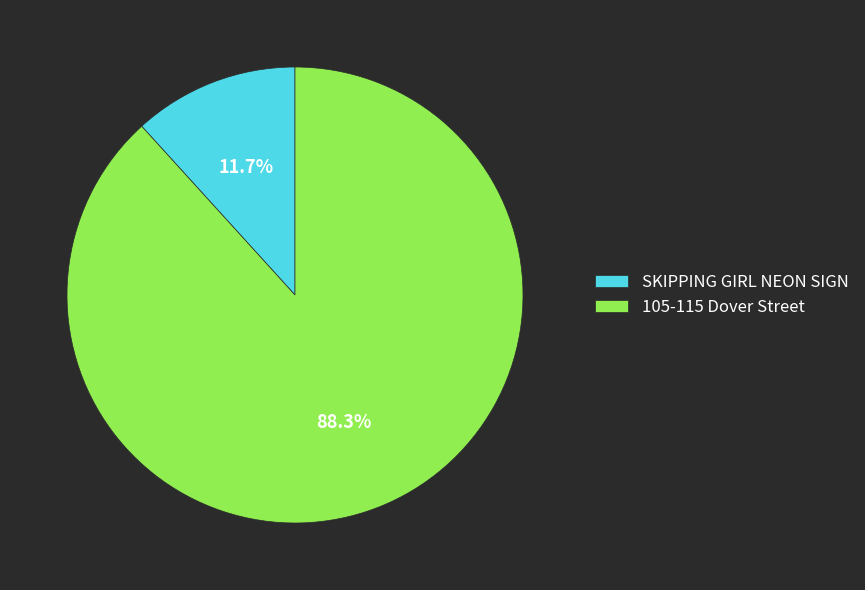

Is there any slice that represents more than half of the pie?

Yes